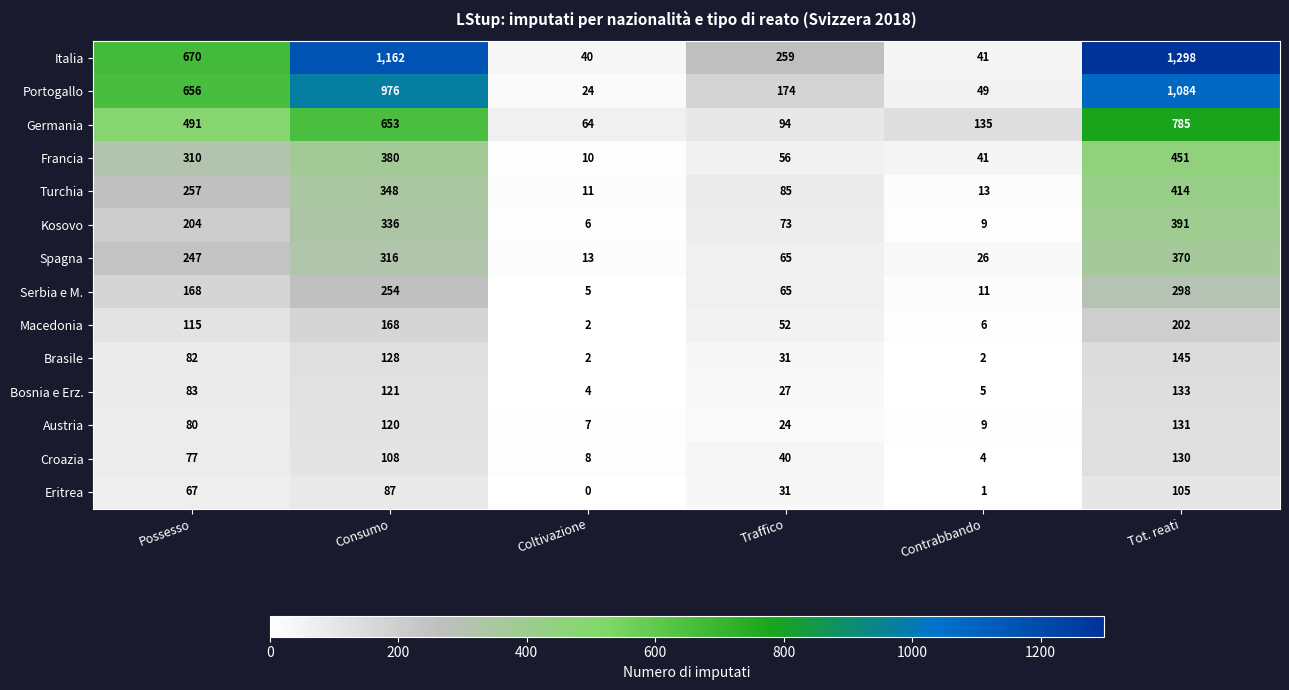

Rank the categories by Portogallo value from lowest to highest.

Coltivazione, Contrabbando, Traffico, Possesso, Consumo, Tot. reati